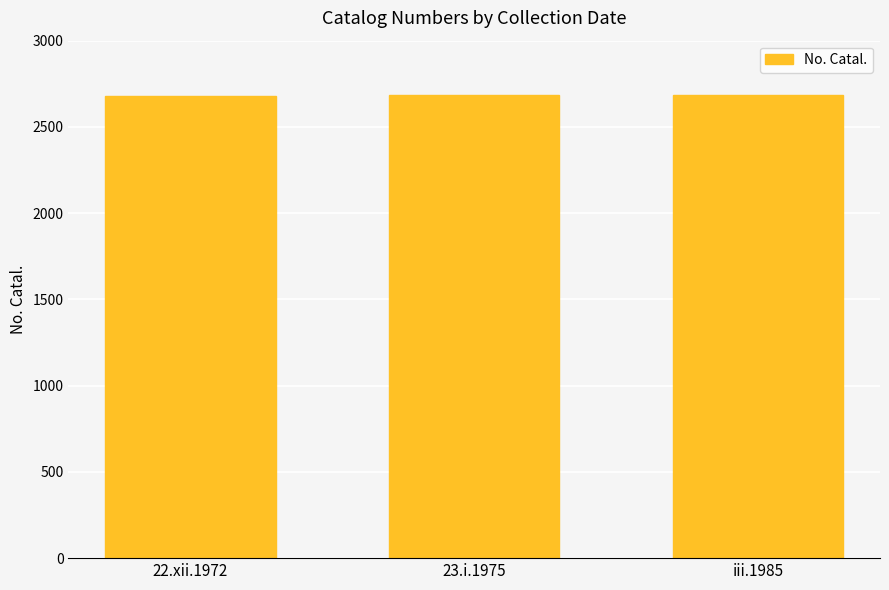

Read the value at 22.xii.1972.

2682